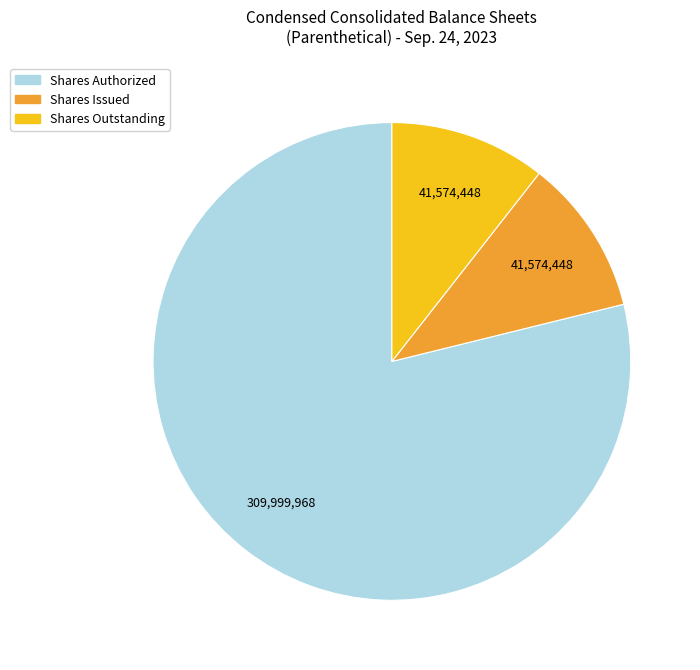

Does any single category account for the majority?

Yes